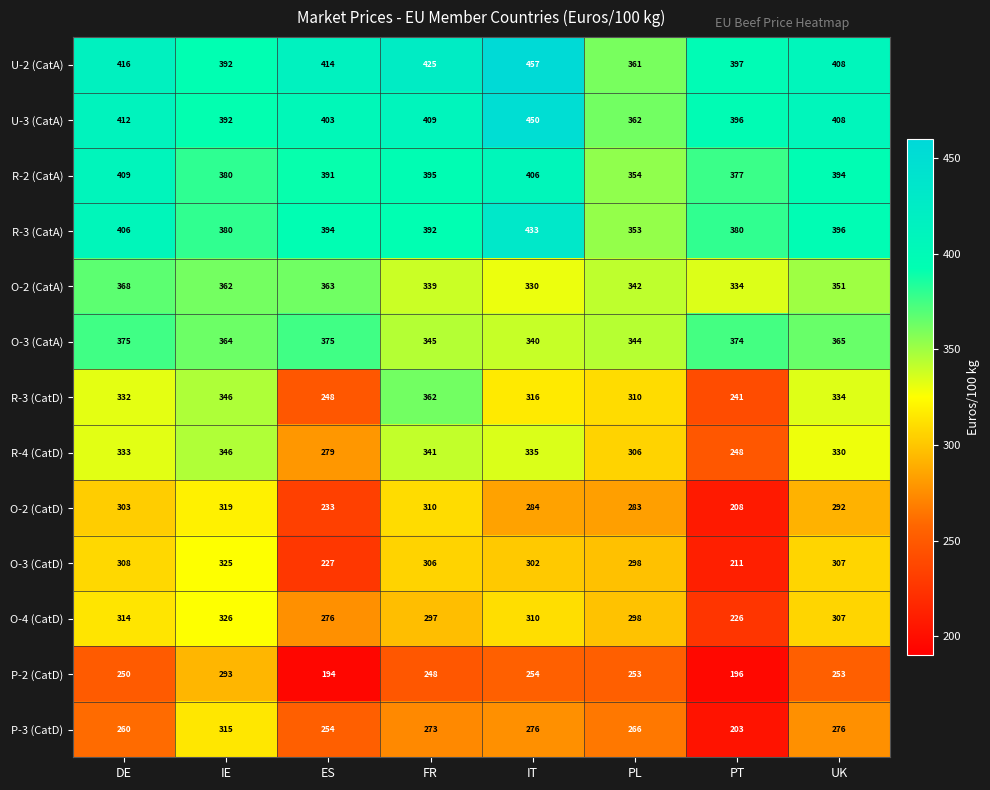

Which series has the largest total across all categories?

U-2 (CatA)